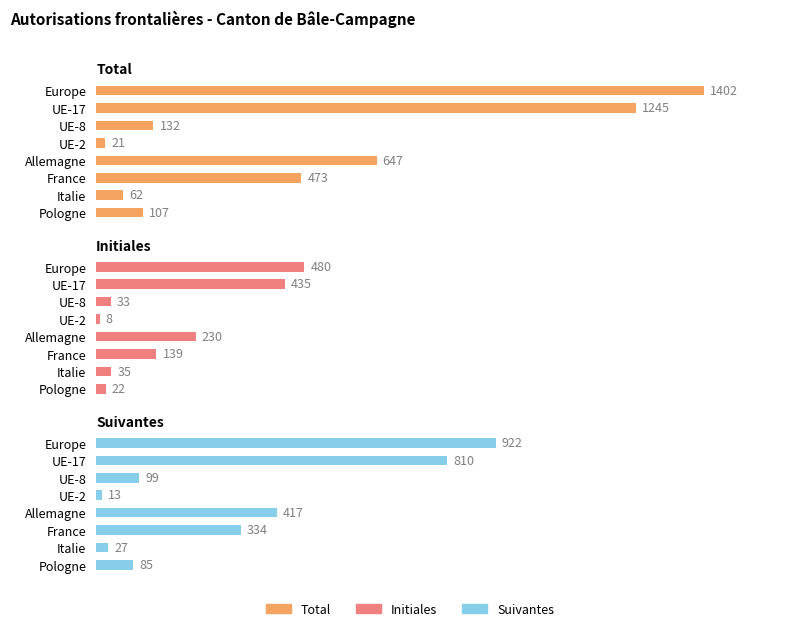

What is the difference between the highest and lowest values at UE-8?

99